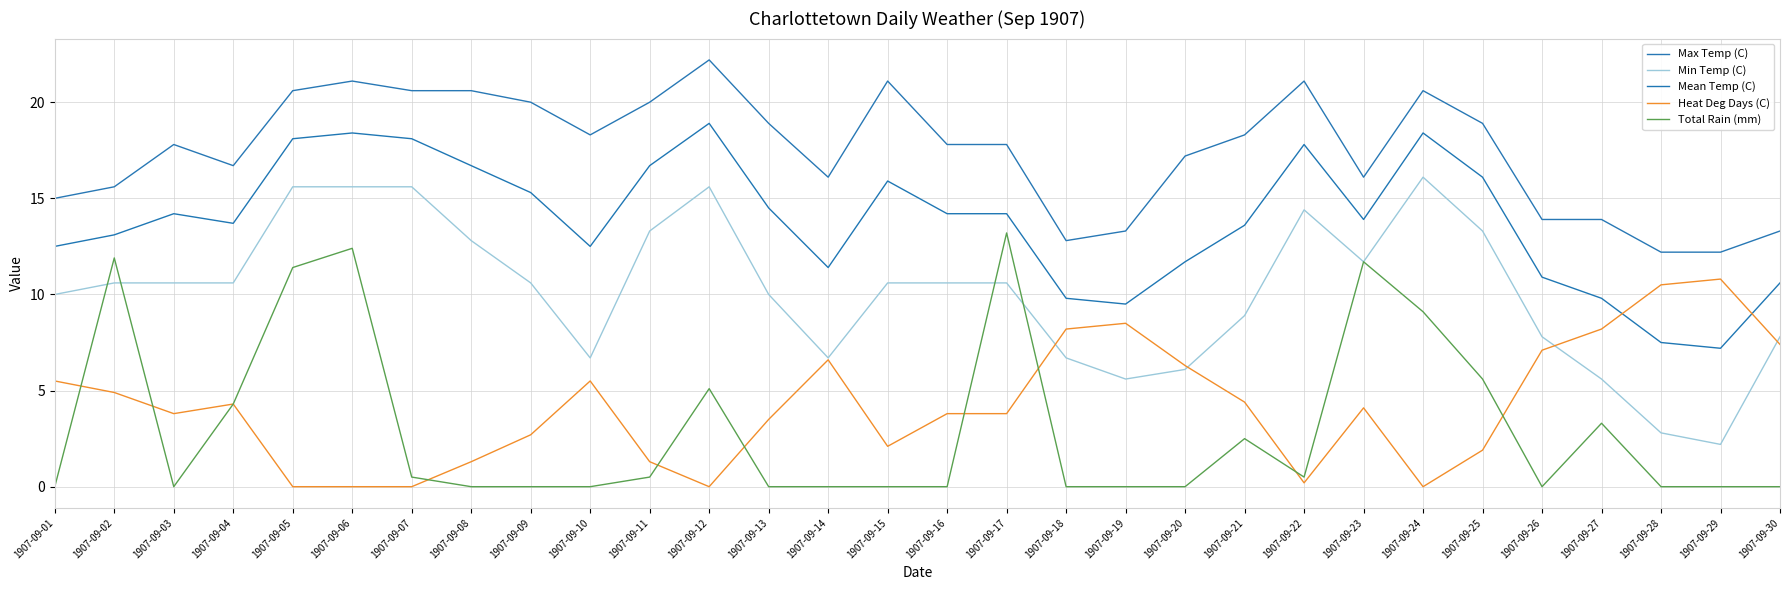

True or false: Max Temp (C) and Min Temp (C) intersect in this chart.

False